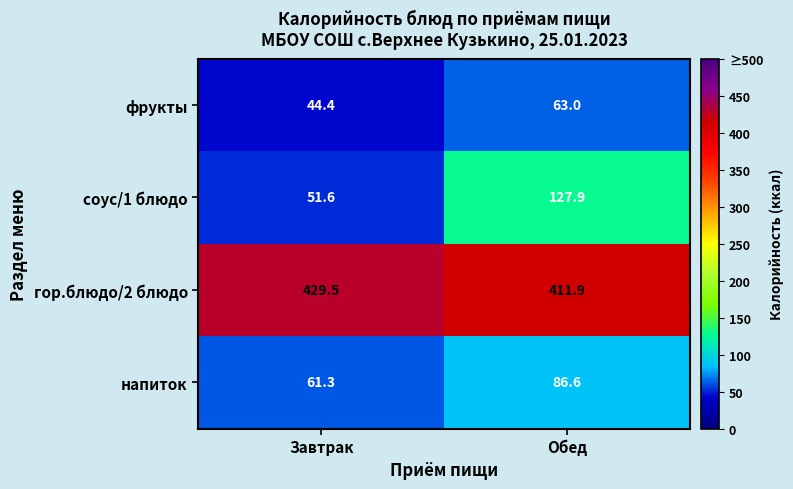

At how many categories does at least one series exceed 209?

2